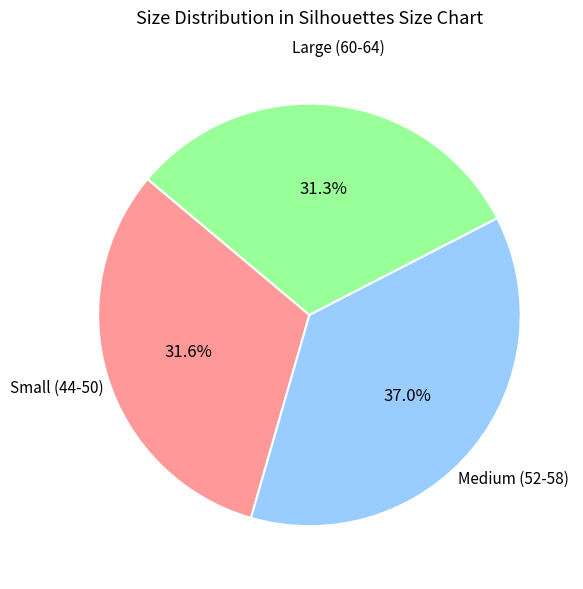

Does any single category account for the majority?

No